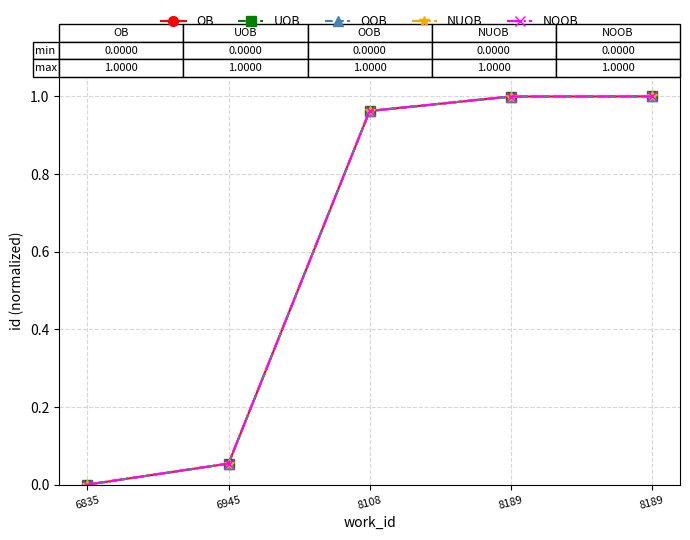

The NOOB series shows 0.2 at 8108. True or false?

False